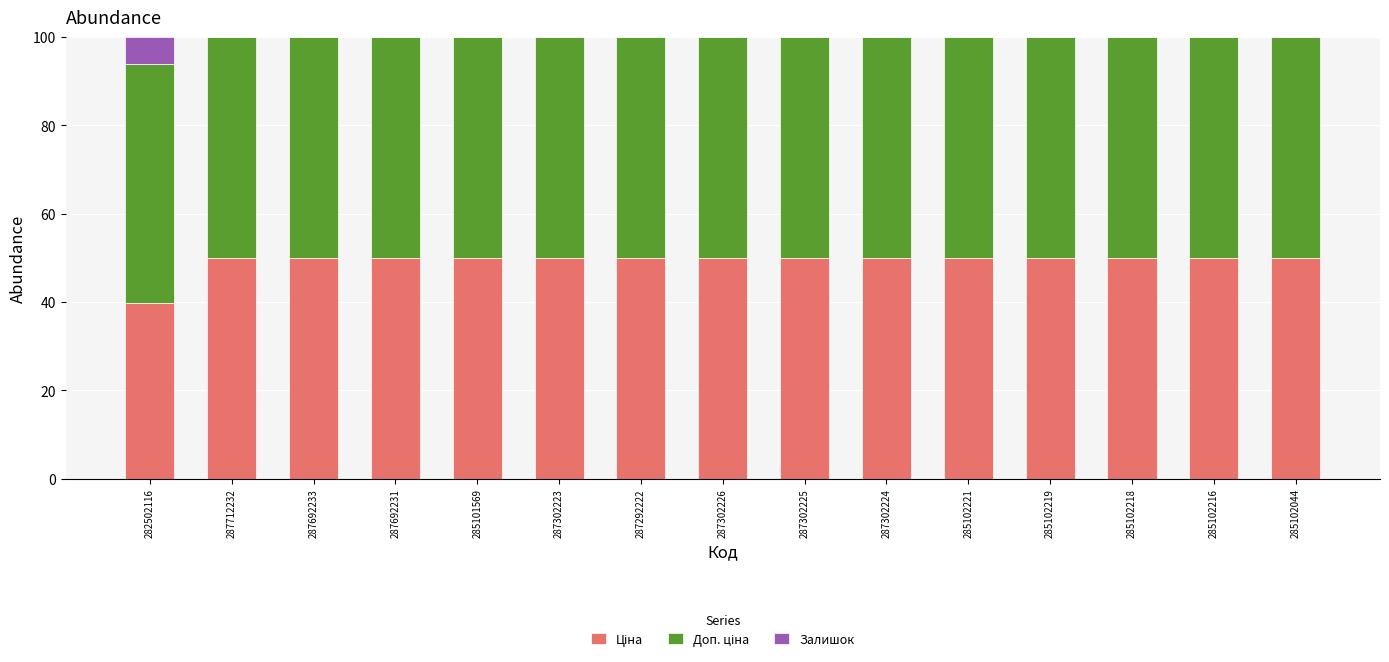

True or false: Доп. ціна has a value of 50.0 at 287302223.

True